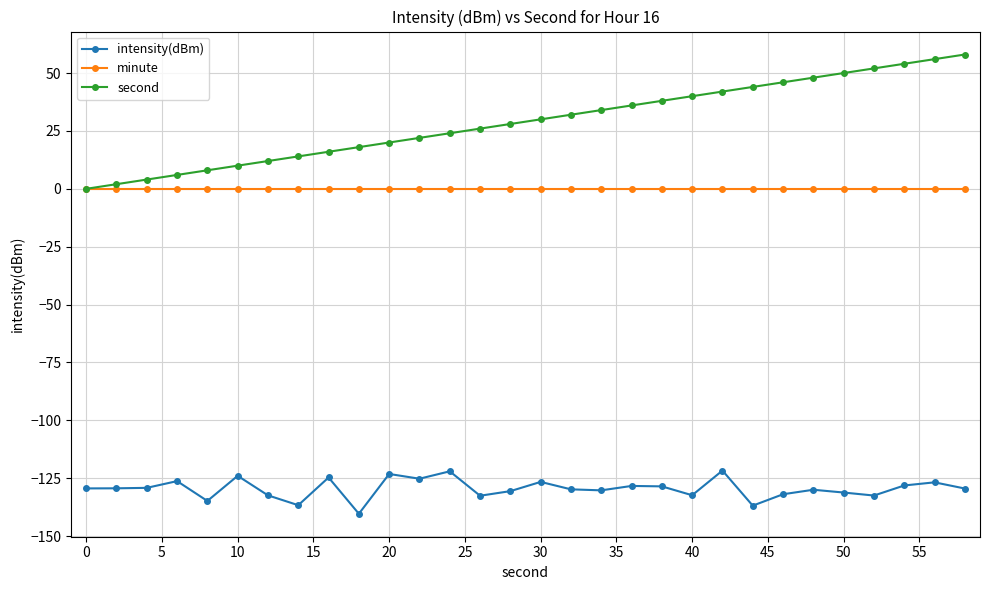

True or false: second and intensity(dBm) cross at least once.

False